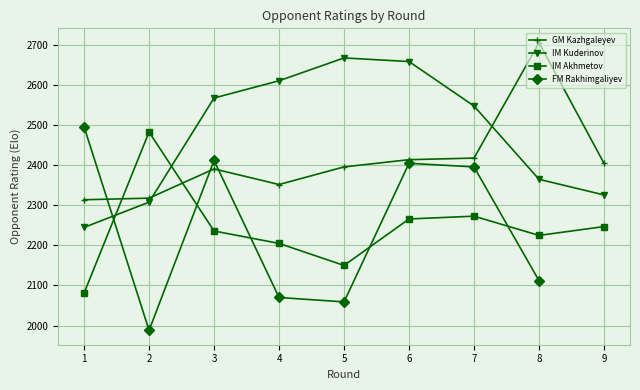

The GM Kazhgaleyev series shows 3643 at 5. True or false?

False